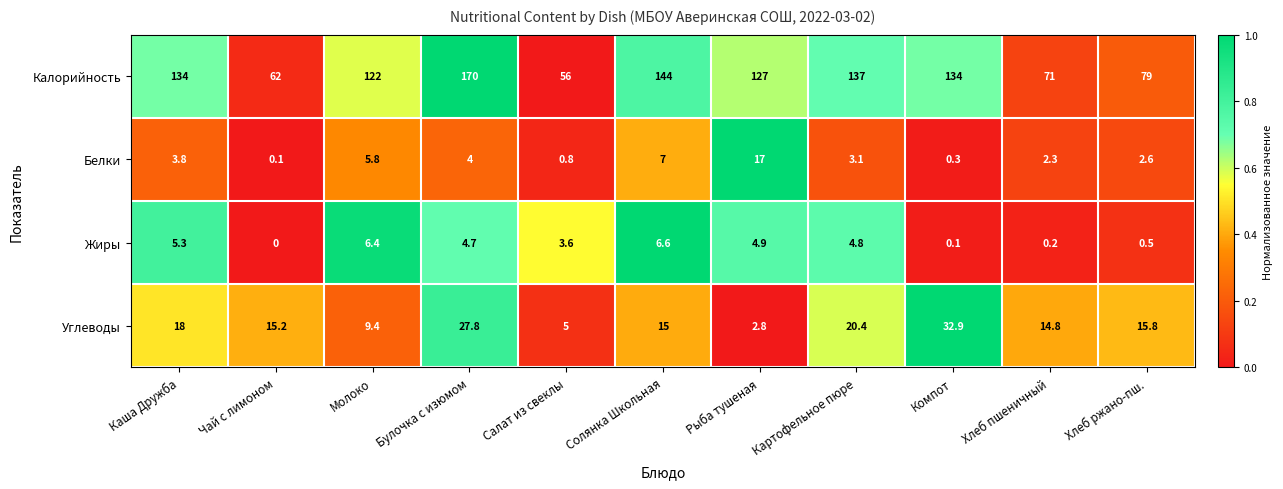

Which series has the largest total across all categories?

Калорийность